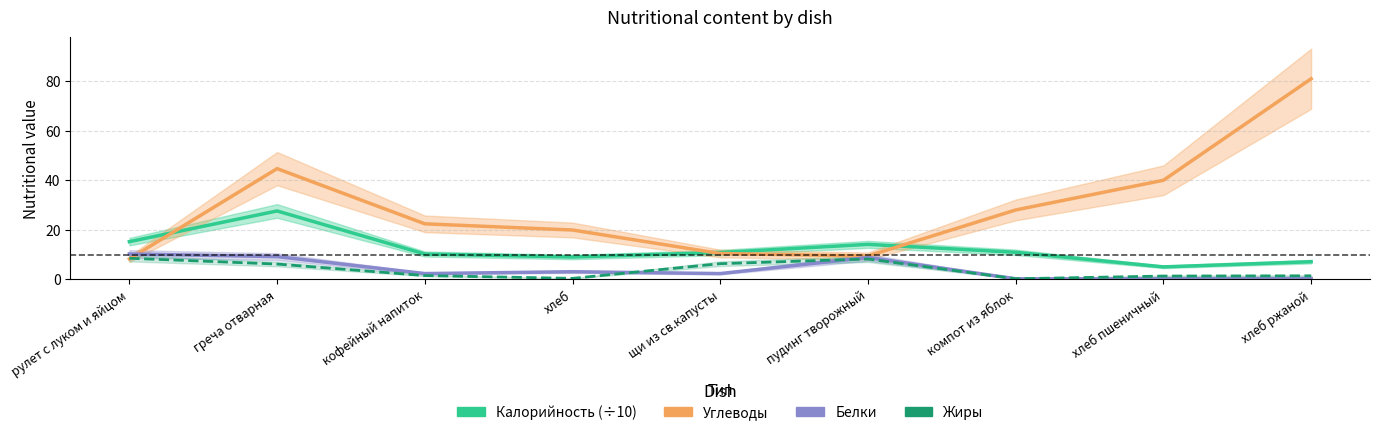

Which has a higher value, рулет с луком и яйцом or пудинг творожный?

рулет с луком и яйцом